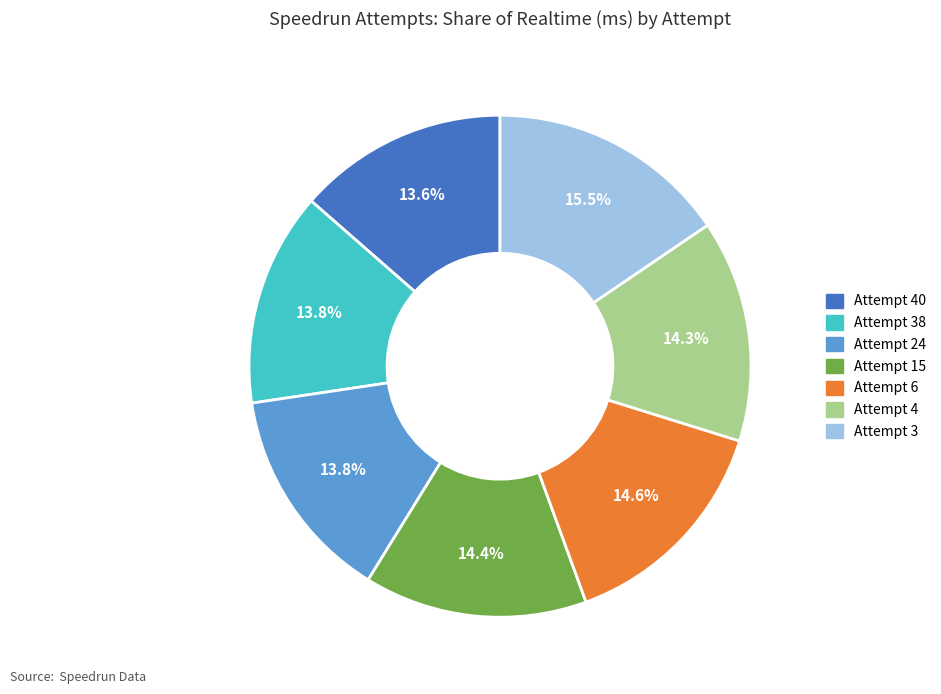

True or false: Attempt 40 accounts for 14% of the total.

True